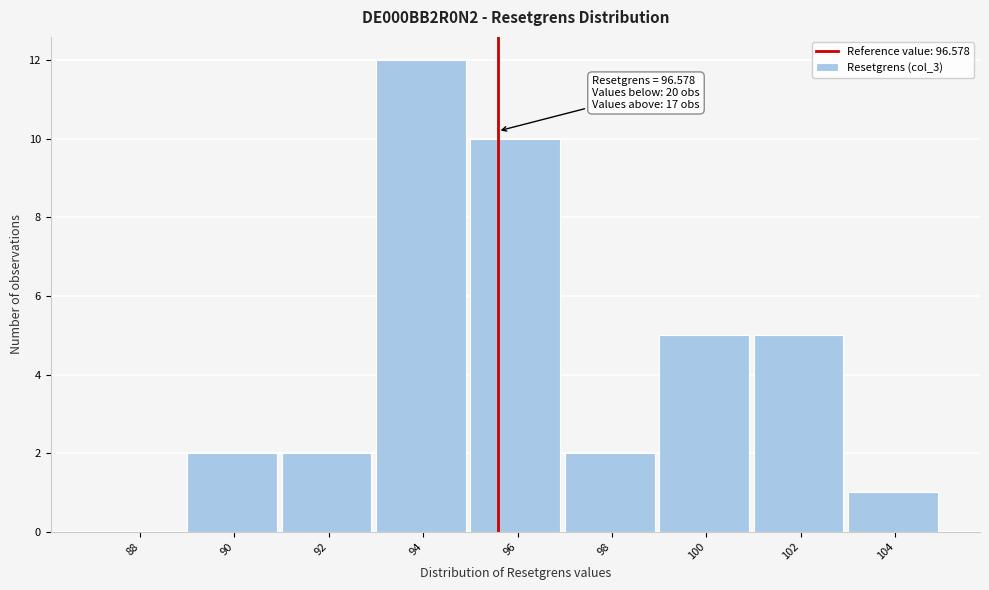

Reading left to right, list all the values displayed in this chart.

88=0	90=2	92=2	94=12	96=10	98=2	100=5	102=5	104=1